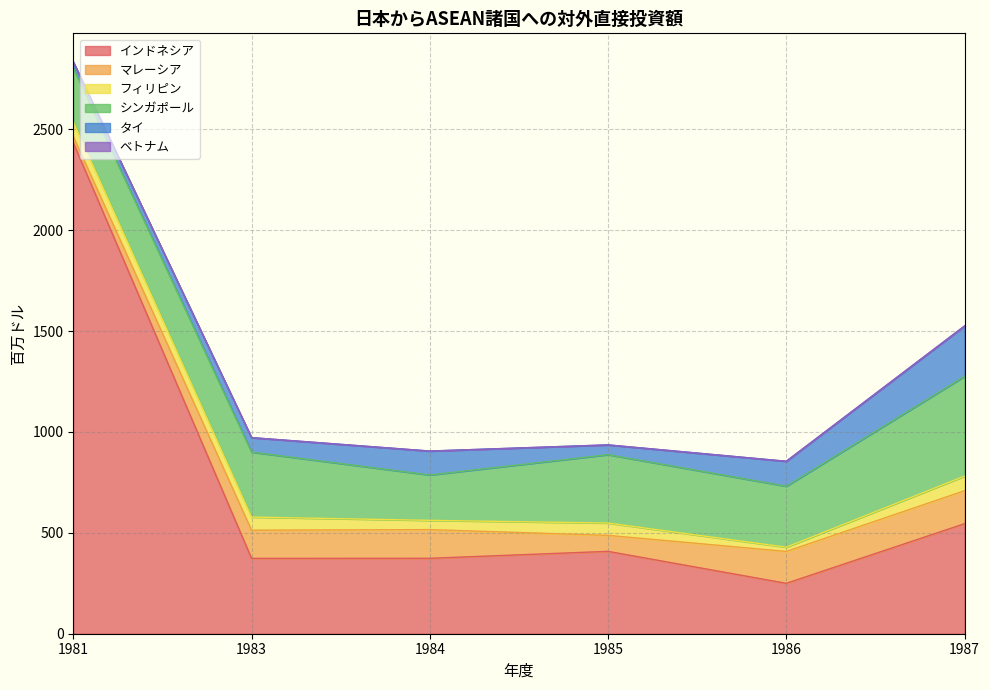

True or false: マレーシア and インドネシア intersect in this chart.

False